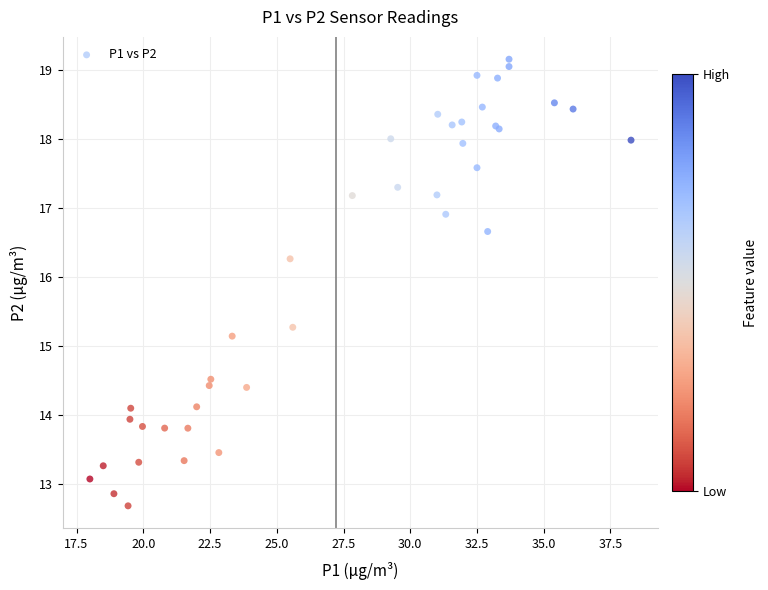

What Y value in the scatter plot is closest to 15?

15.1